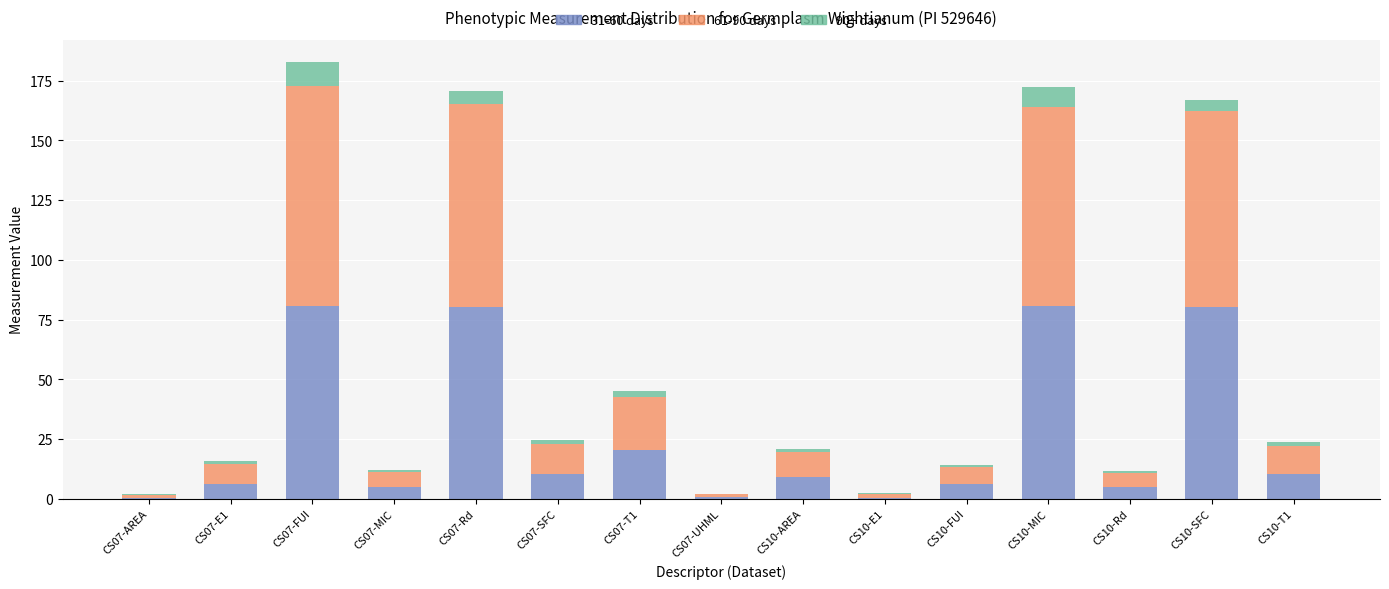

How many categories are shown in the chart?

15